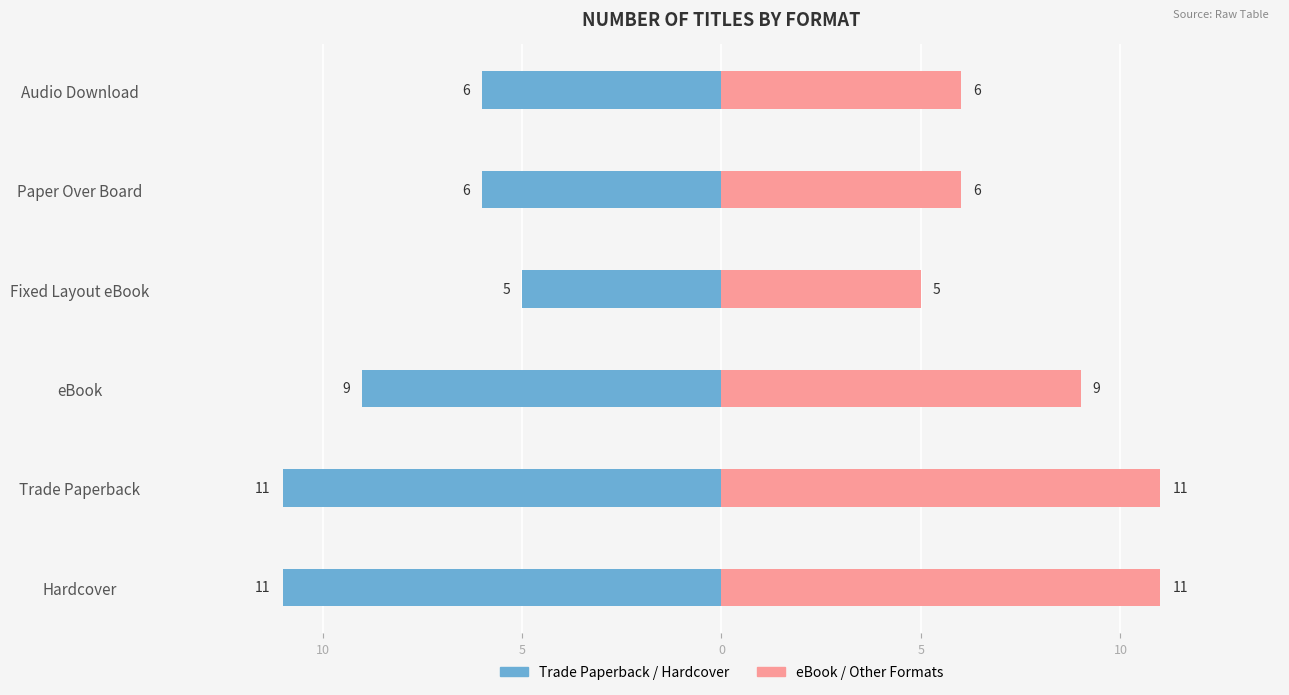

Is the value of Trade Paperback / Hardcover at eBook greater than the value of eBook / Other Formats at Audio Download?

No